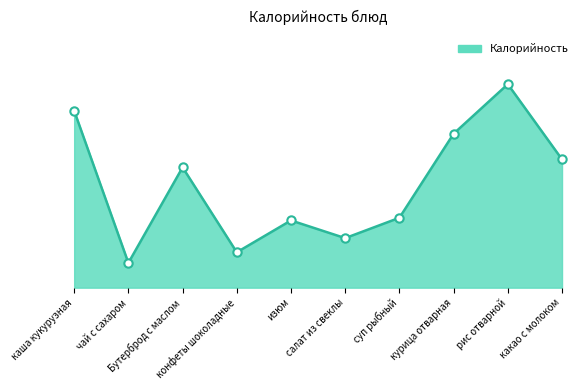

At which category does the chart reach its minimum across all series?

чай с сахаром